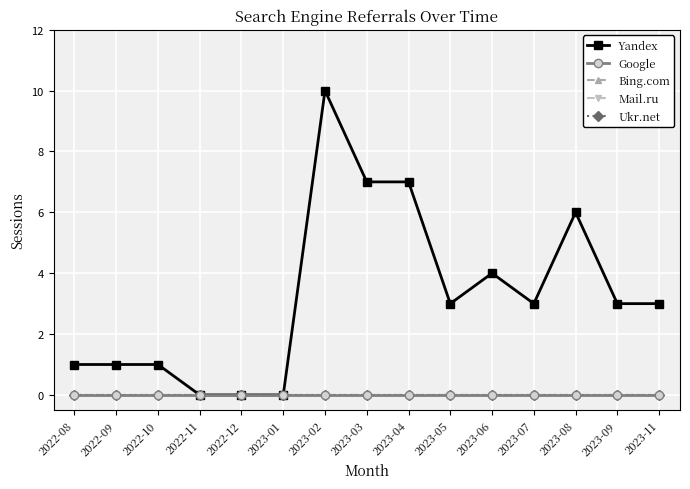

True or false: Yandex and Mail.ru cross at least once.

False